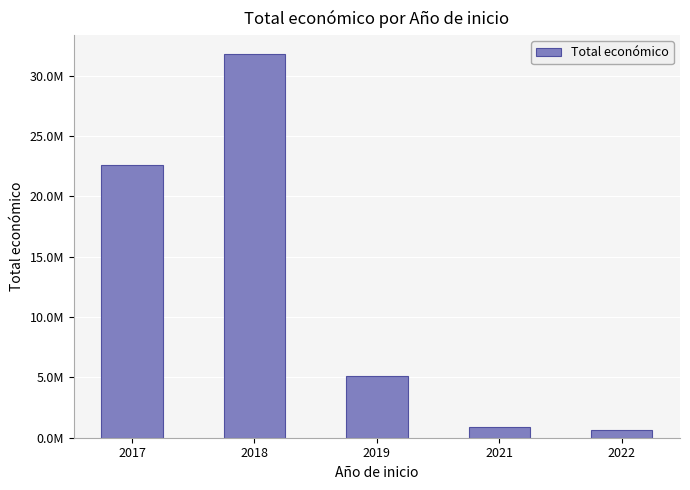

Does the chart contain any negative values?

No